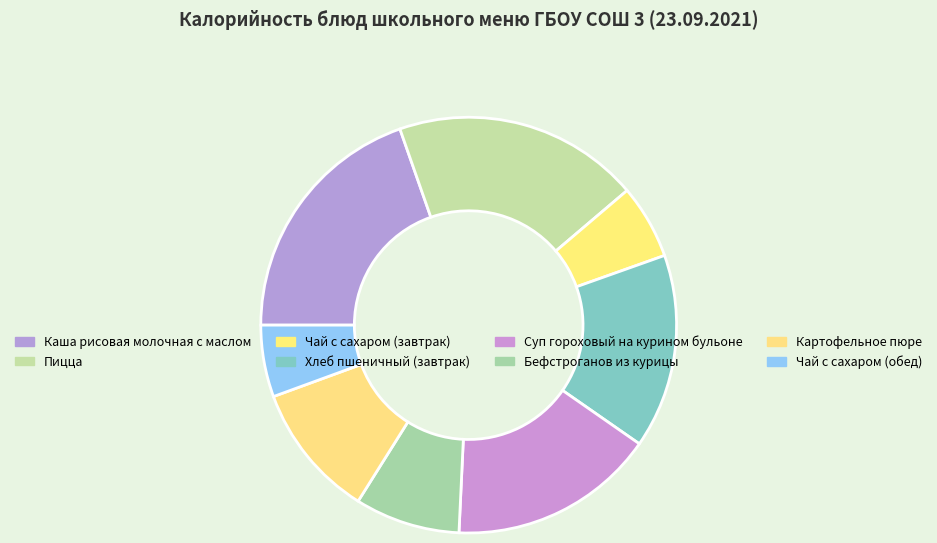

Is it true that Каша рисовая молочная с маслом is 8% of the pie?

False